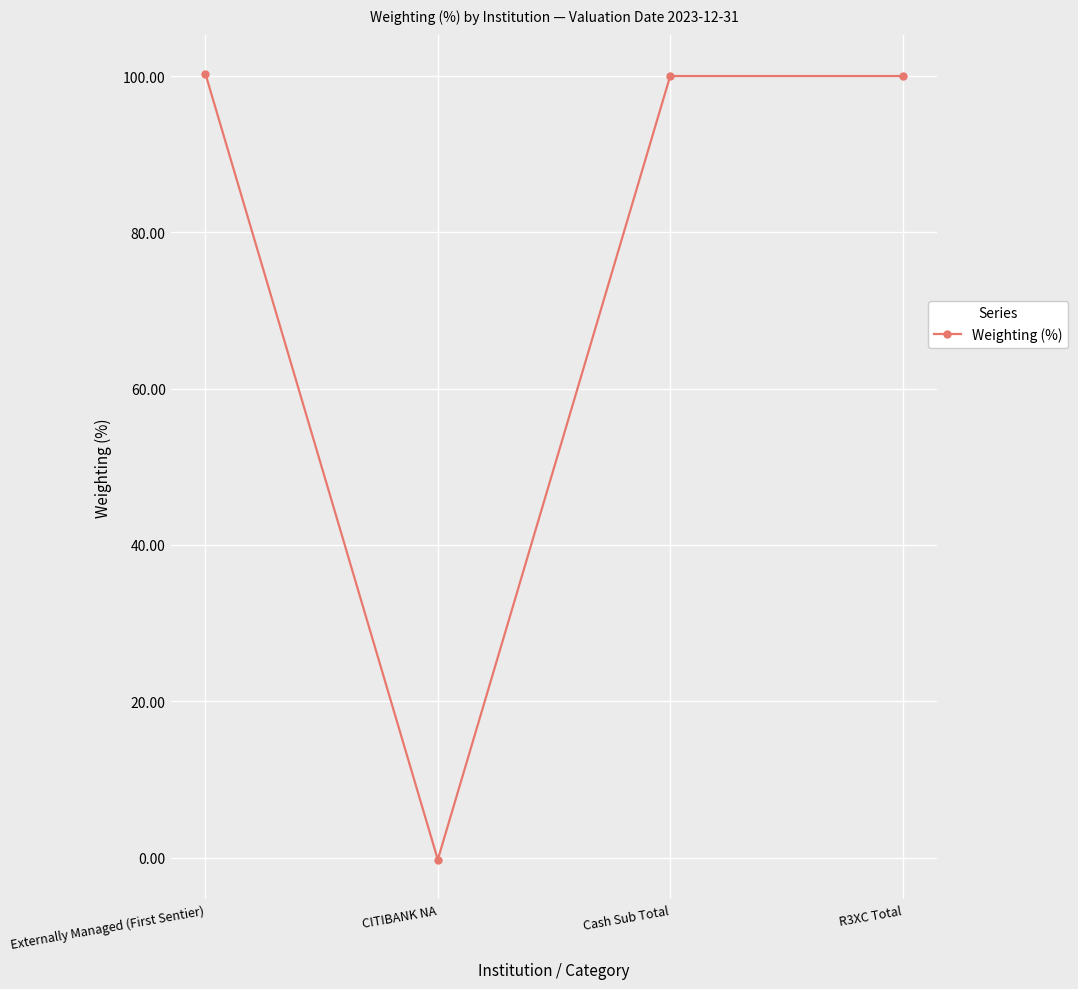

How many series are shown in this chart?

1